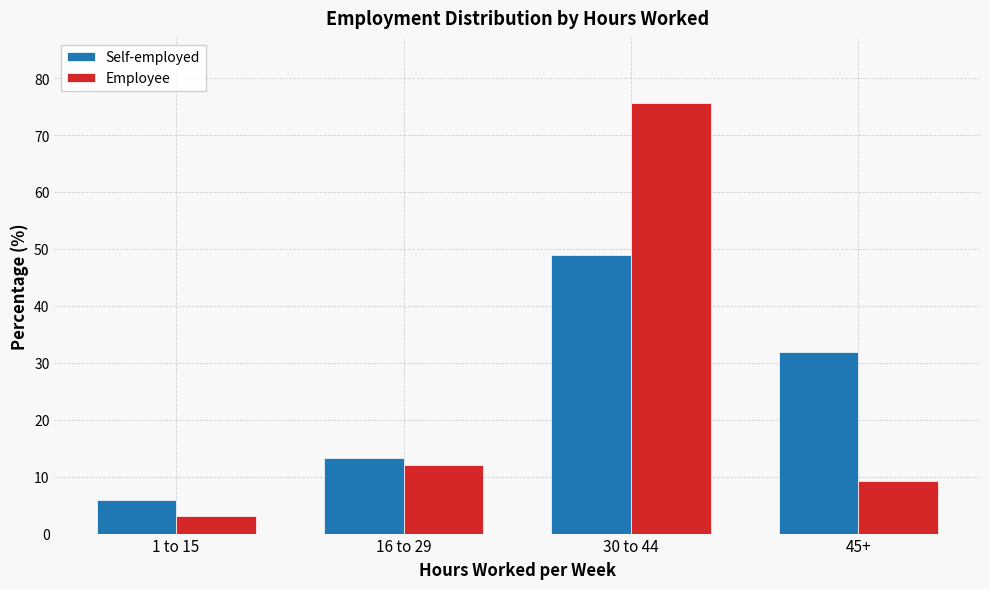

Which series changed the most between 1 to 15 and 45+?

Self-employed